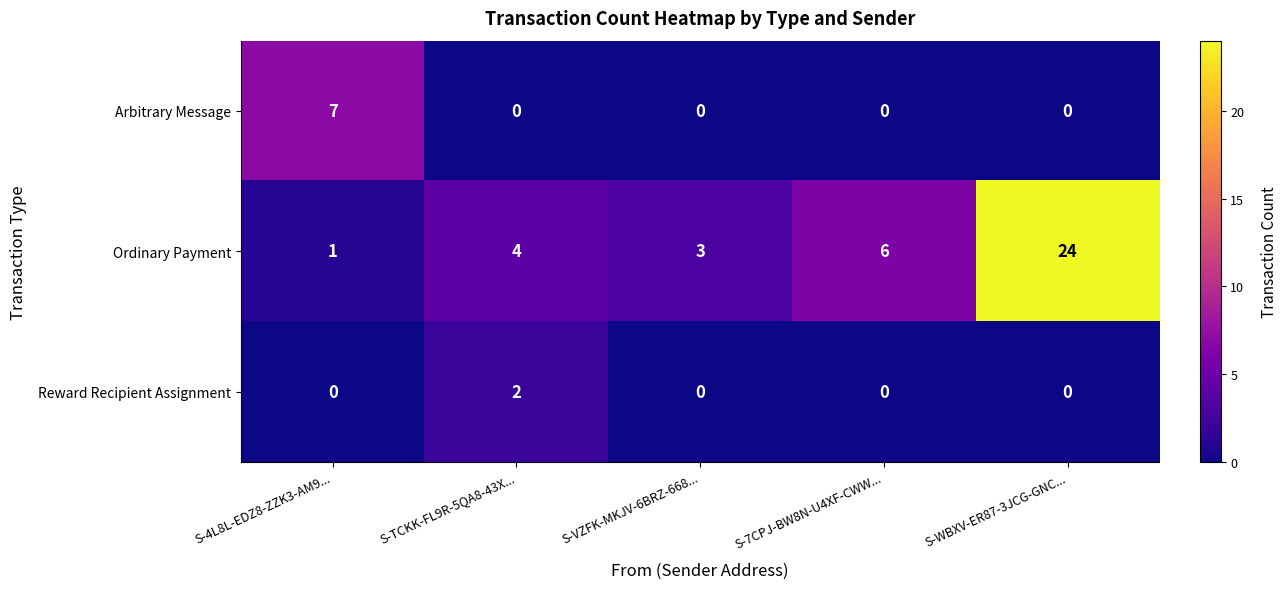

Which series has the largest range (max minus min)?

Ordinary Payment